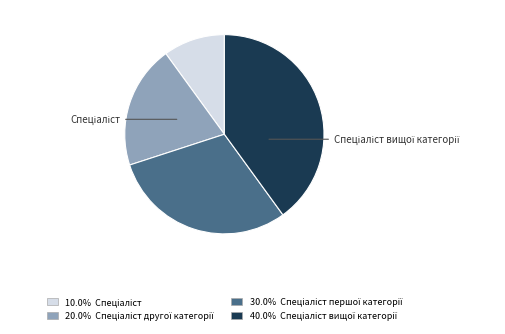

Is there a majority slice in this chart?

No